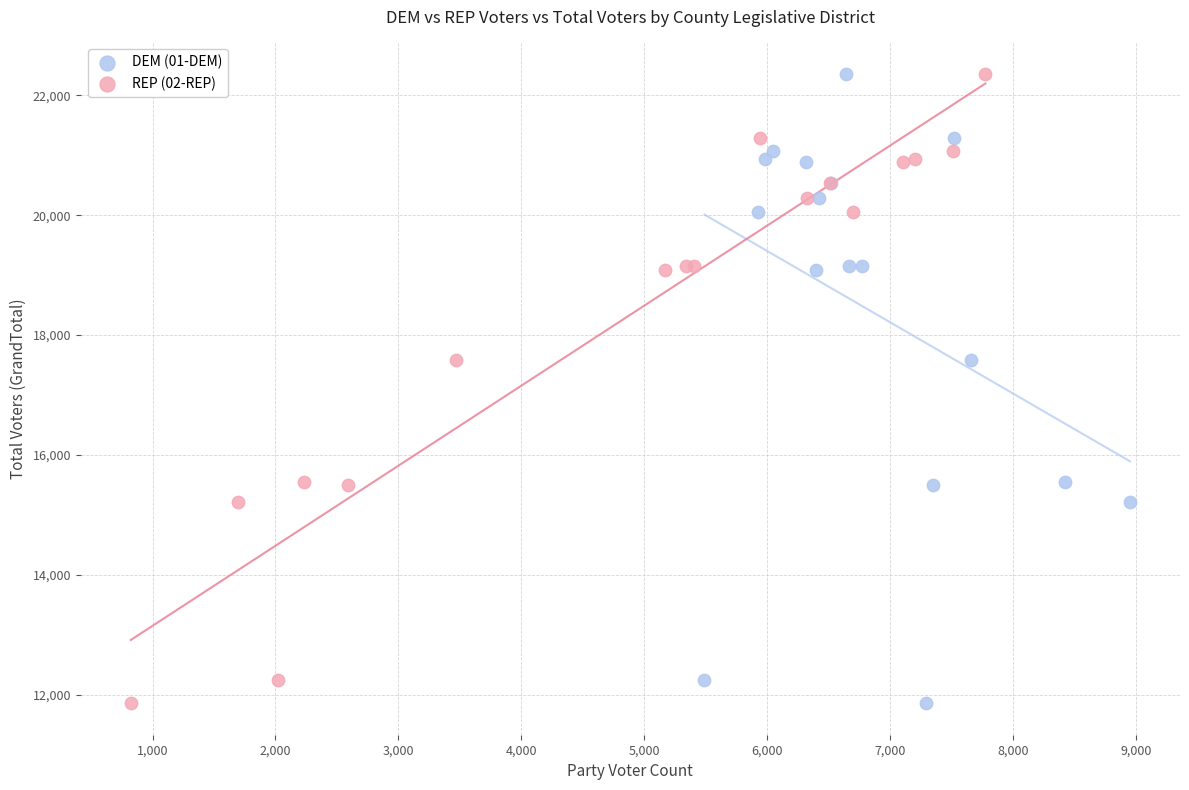

What are all the series names shown in the legend?

DEM (01-DEM), REP (02-REP)